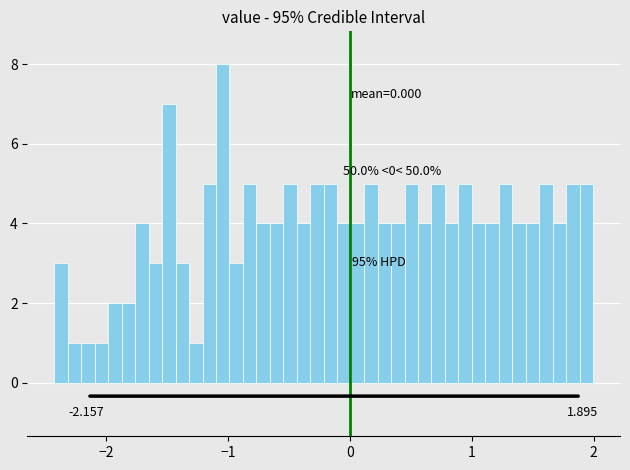

Read against the x-axis, roughly where is the centre of the tallest bar?

-1.0